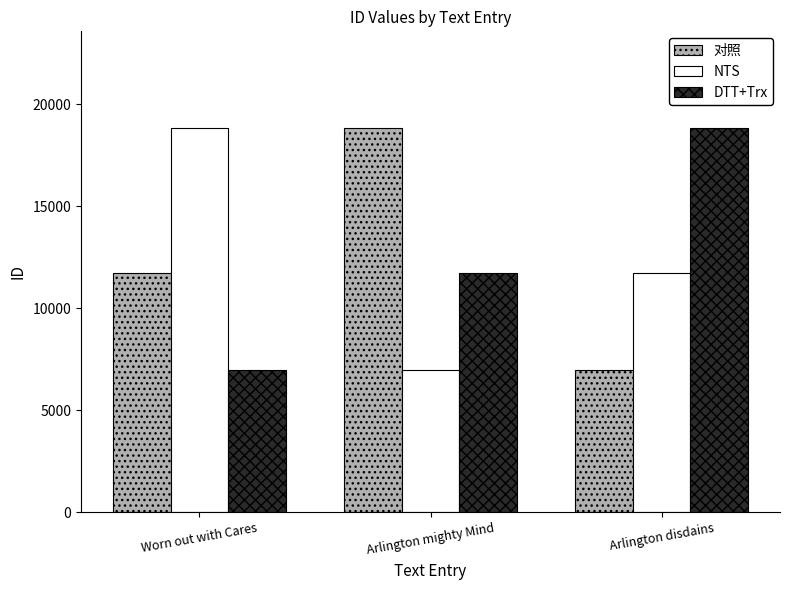

At Arlington disdains, list the series in order from largest to smallest.

DTT+Trx, NTS, 对照